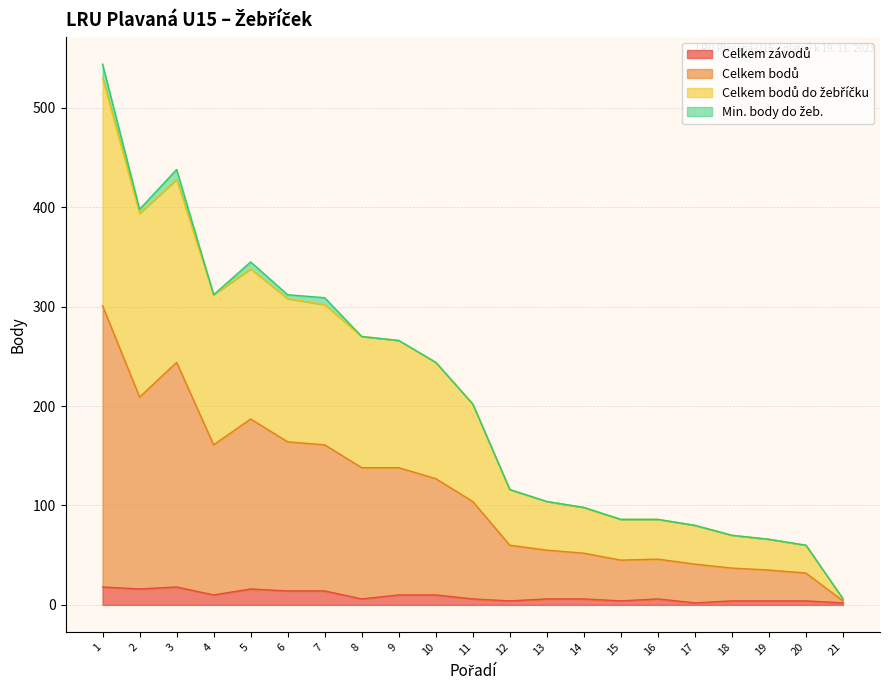

Where does the Celkem bodů series first go above 104?

1